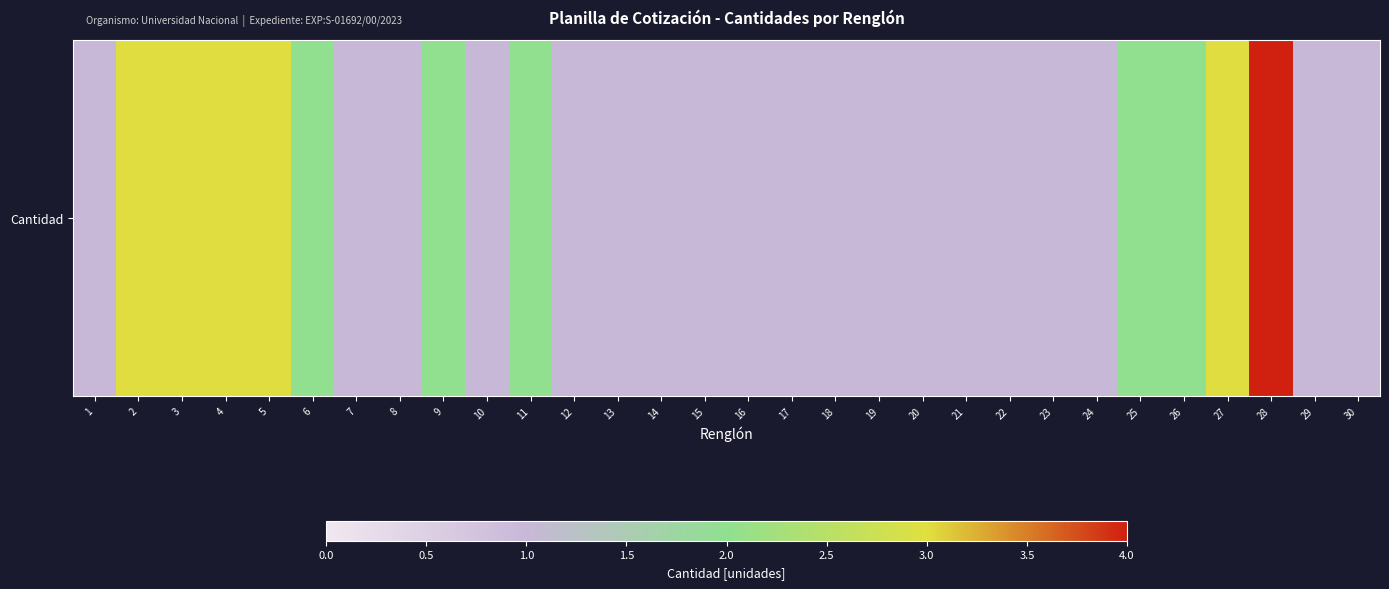

True or false: the data shows 2 at 6.

True